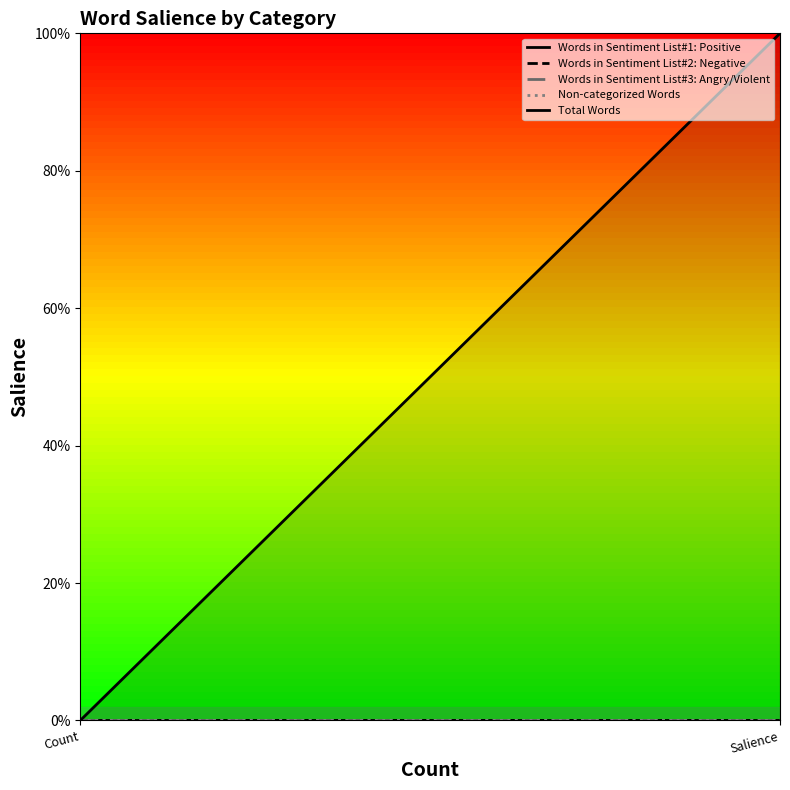

Which label corresponds to the smallest value in the chart?

Count